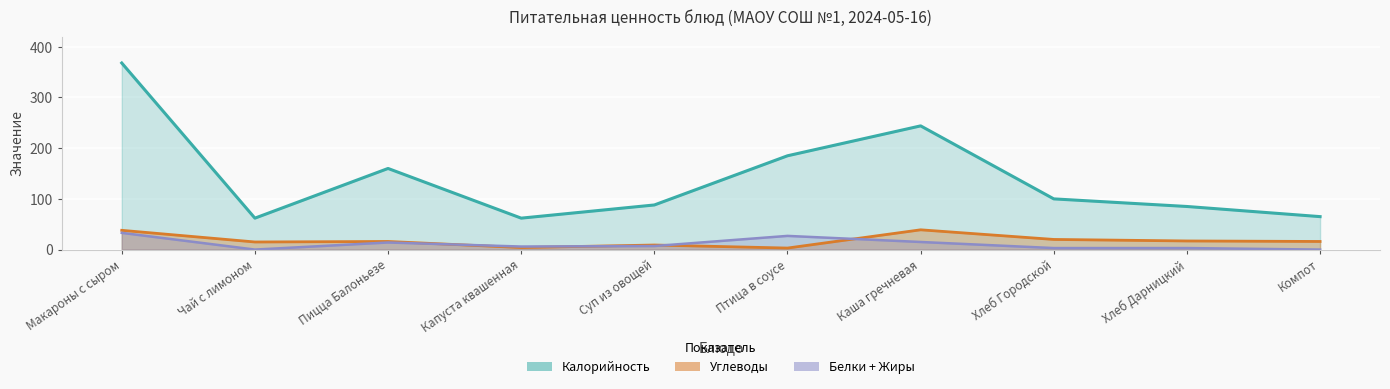

What is the total value across all series at Компот?

81